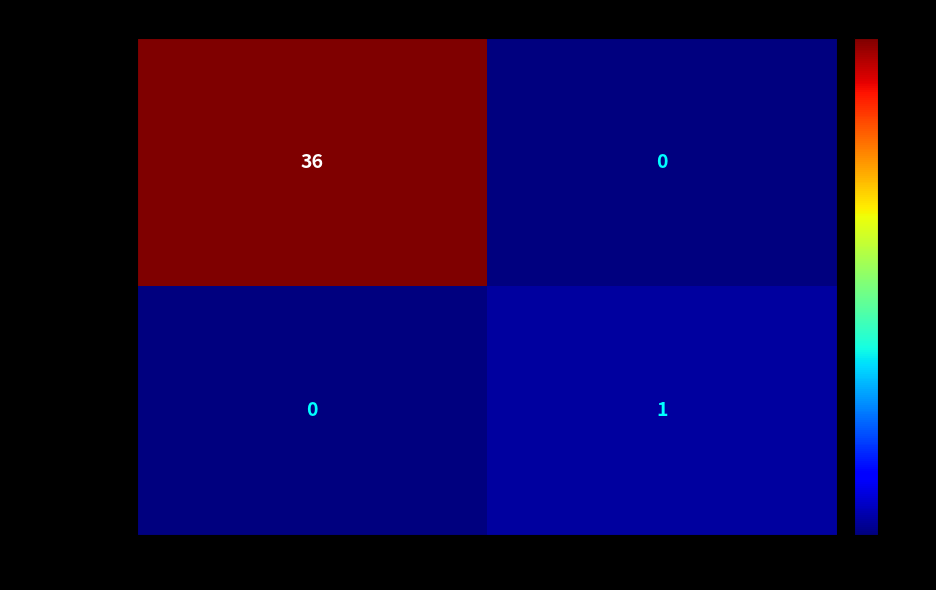

Is it true that c5a629f1ac44… equals 2 at 1?

False